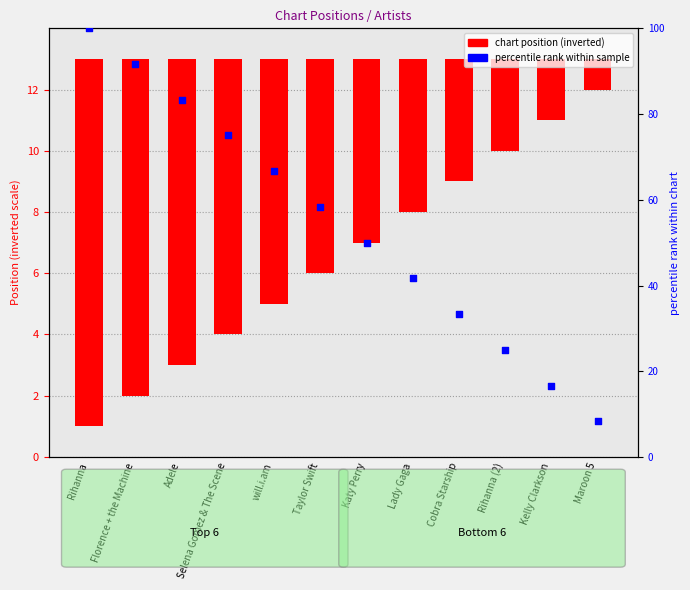

Is the value of chart position (inverted) at Cobra Starship greater than the value of percentile rank within sample at Maroon 5?

No